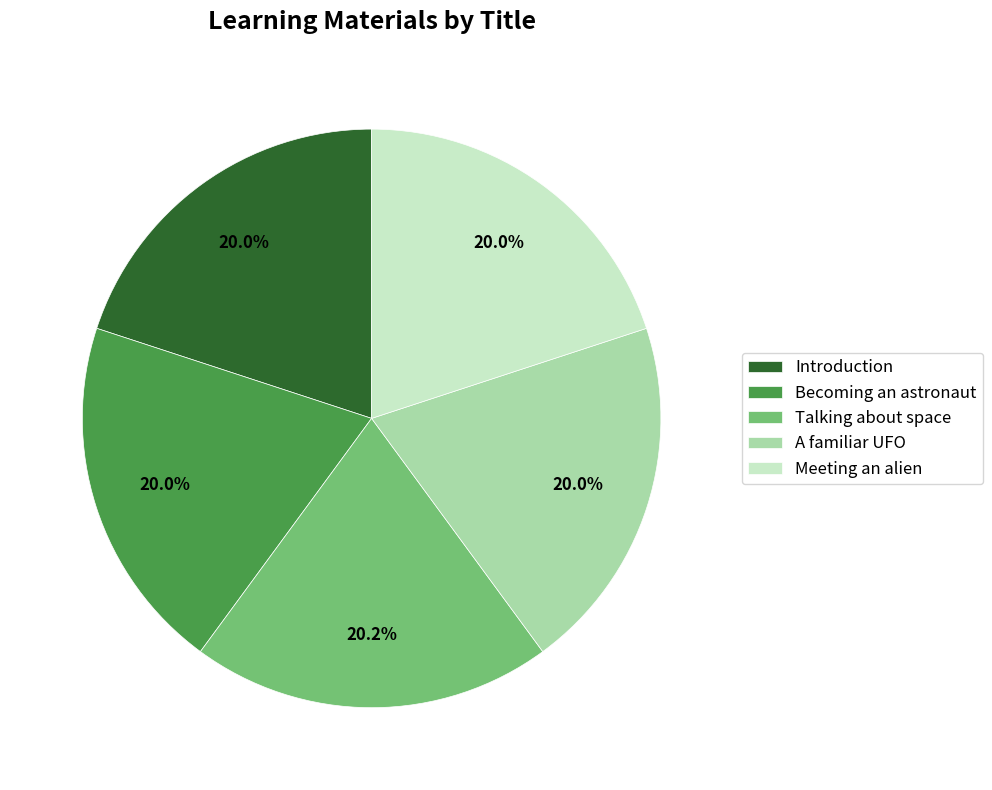

Does Becoming an astronaut represent more than half of the total?

No